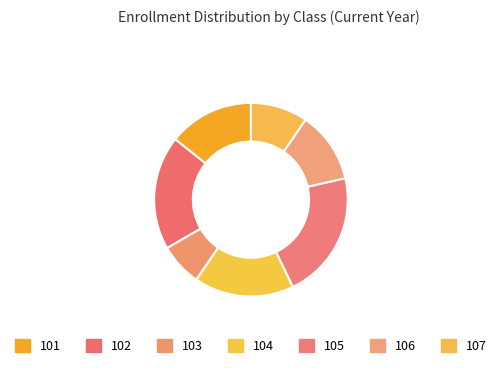

Which category has the smallest portion of the pie?

103